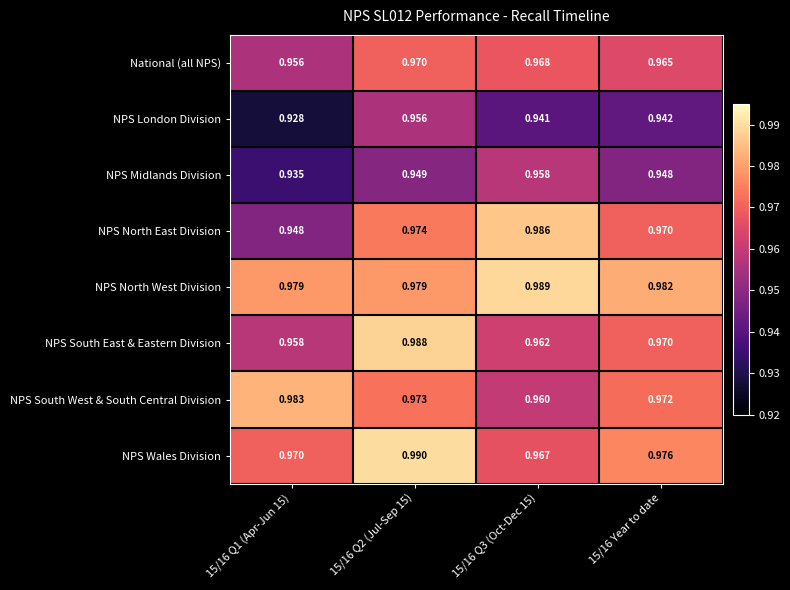

Is the value of NPS South East & Eastern Division at 15/16 Q3 (Oct-Dec 15) greater than the value of National (all NPS) at 15/16 Q1 (Apr-Jun 15)?

Yes